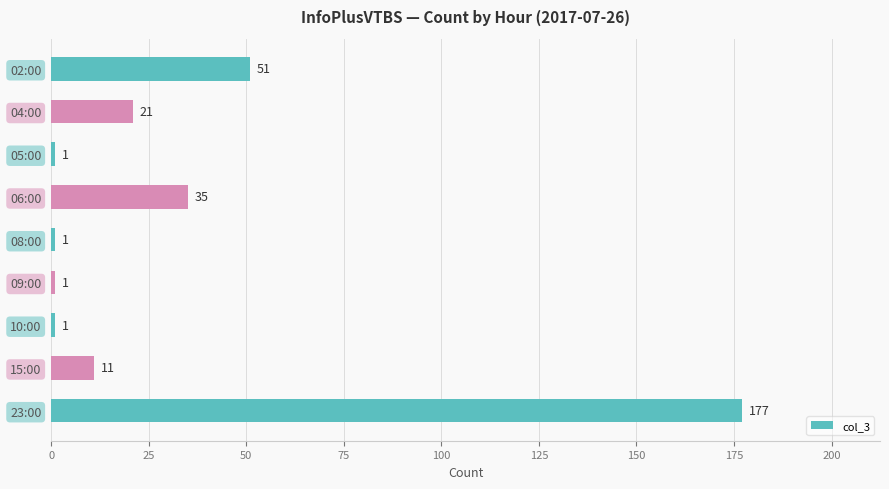

How many distinct data groups are displayed?

1